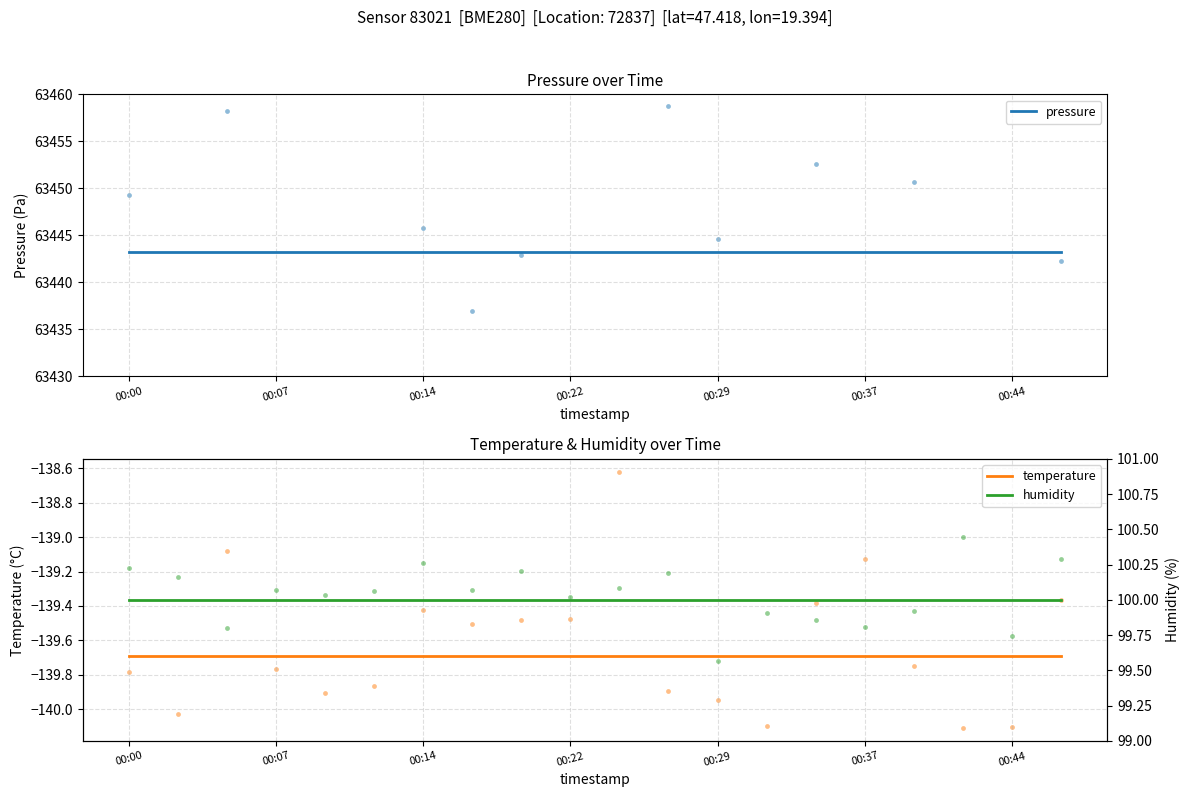

Which series contains the lowest Y value?

temperature